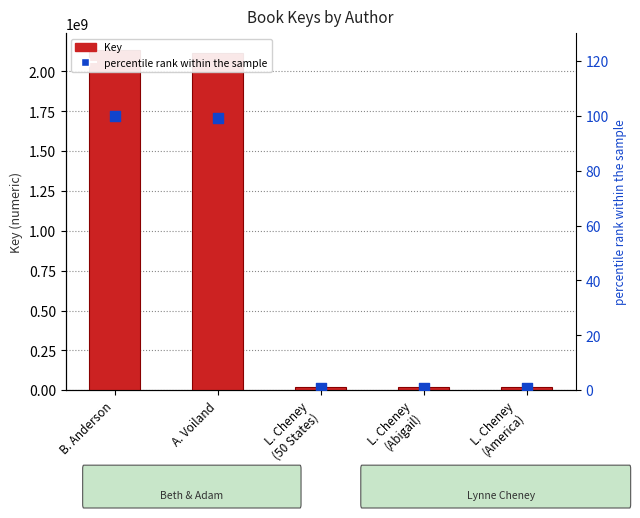

Which series has the largest Y range (max minus min)?

Key